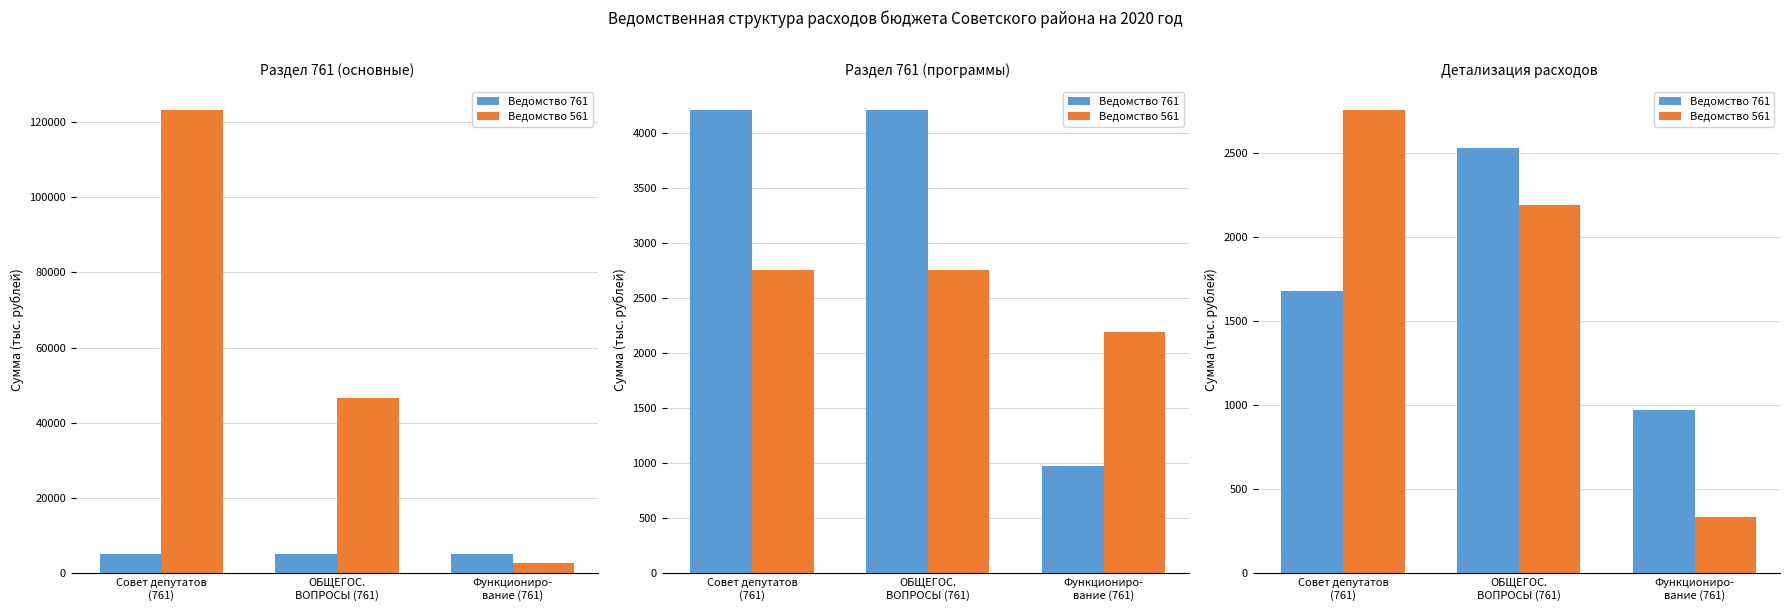

Reading right to left, extract all data points from this chart.

Ведомство 761: 972.0	2528.0	1681.5
Ведомство 561: 335.6	2192.4	2755.9